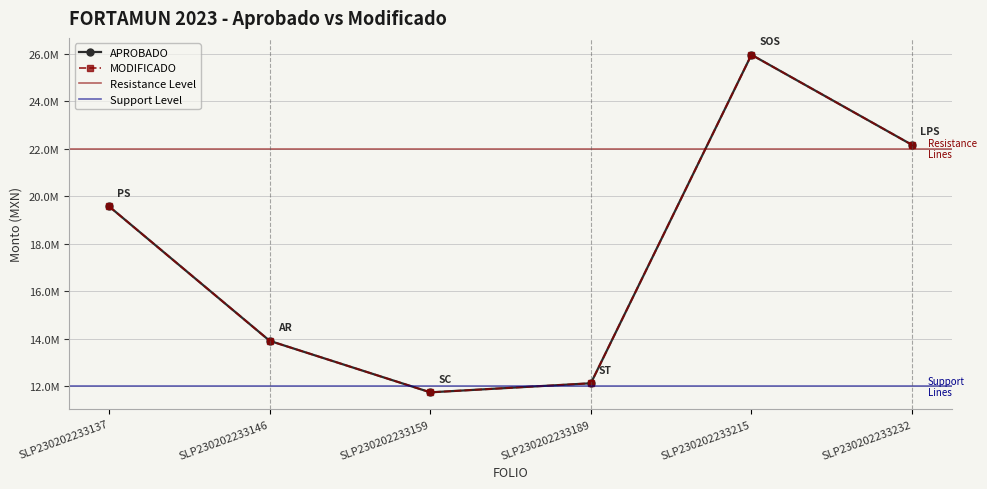

True or false: MODIFICADO and APROBADO intersect in this chart.

False